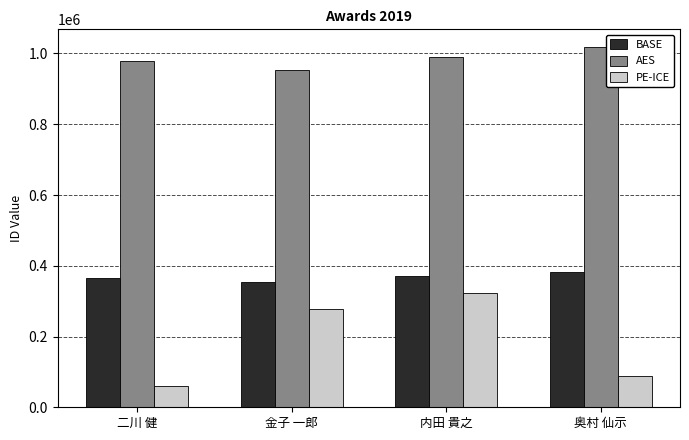

What is the difference between the second highest and minimum values in the PE-ICE series?

217460